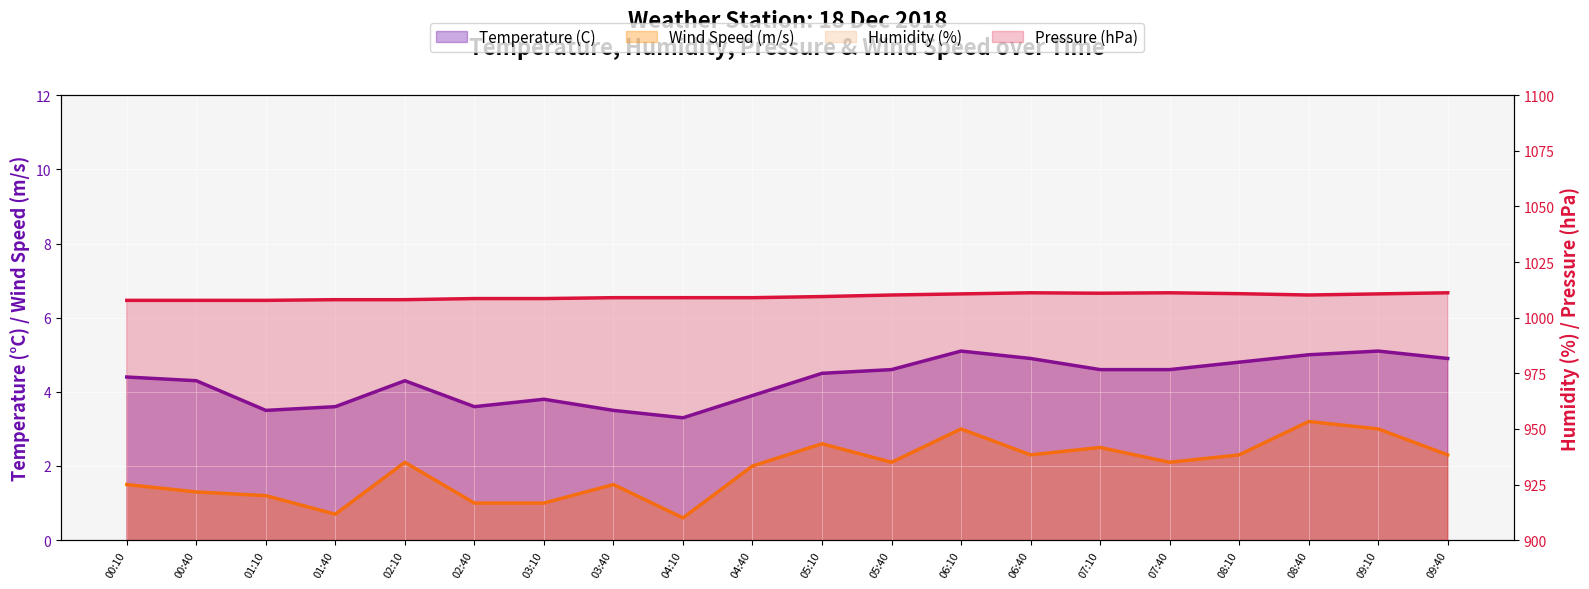

What is the average value of the Temperature (C) series?

4.3